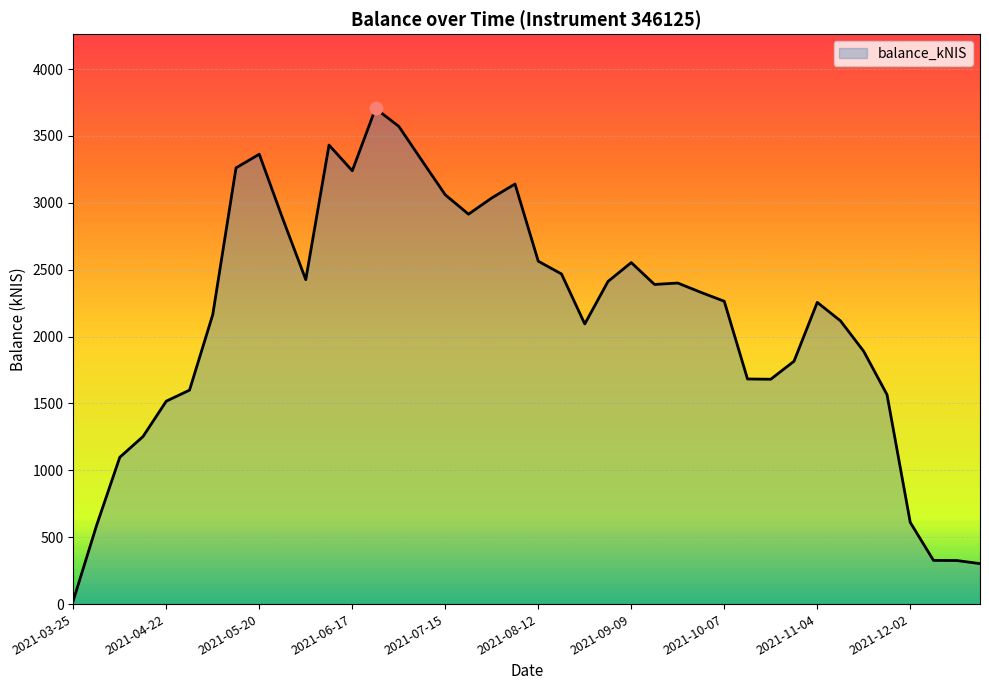

What is the difference between the maximum and minimum values?

3678.9